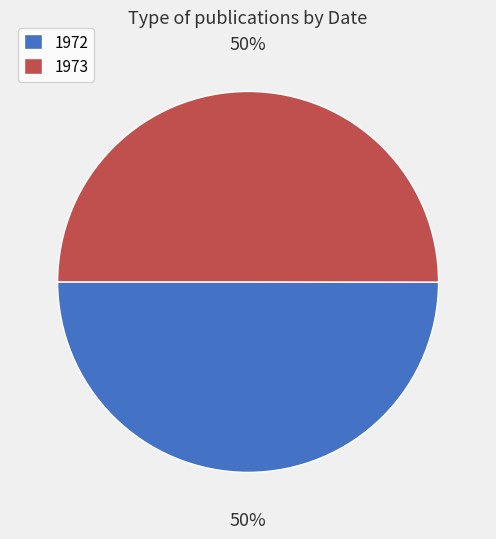

Is it true that 1972 is 50% of the pie?

True